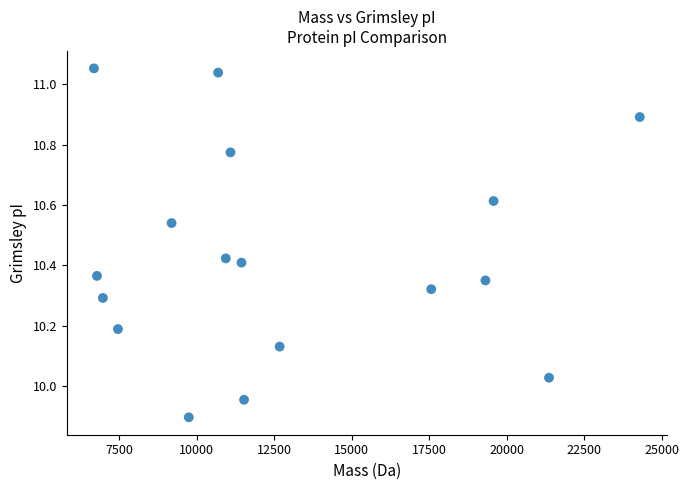

What is the range of X values (max minus min)?

17599.2